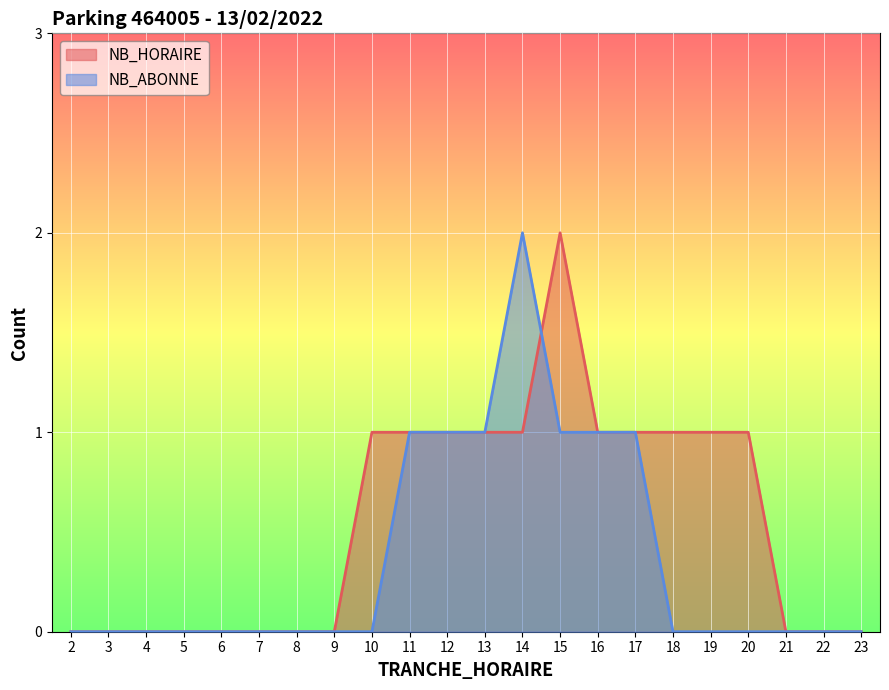

The value of NB_HORAIRE at 19 is 1. True or false?

True